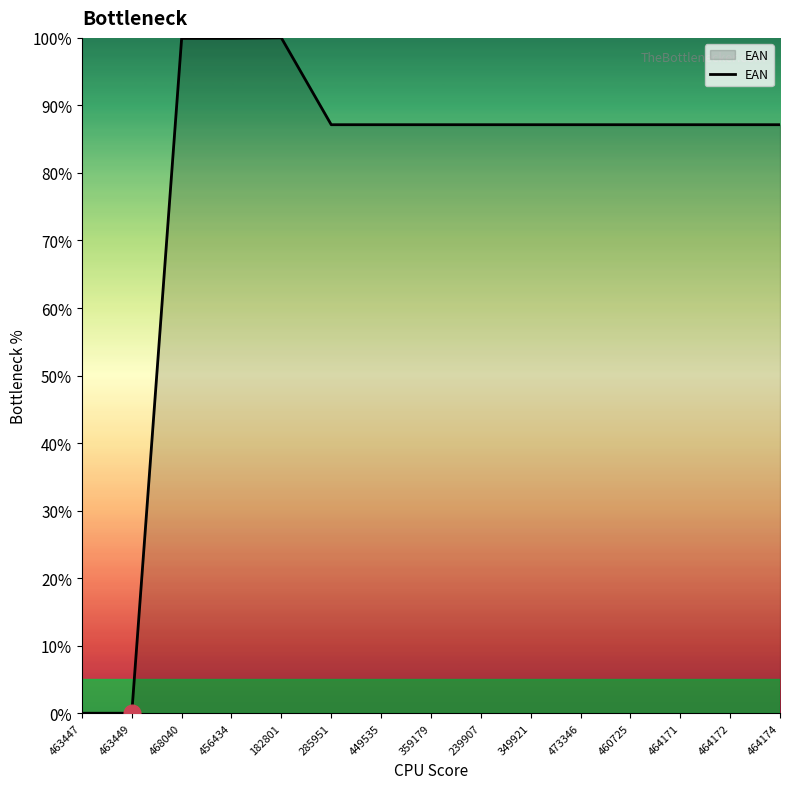

True or false: the data shows 87.1 at 239907.

True